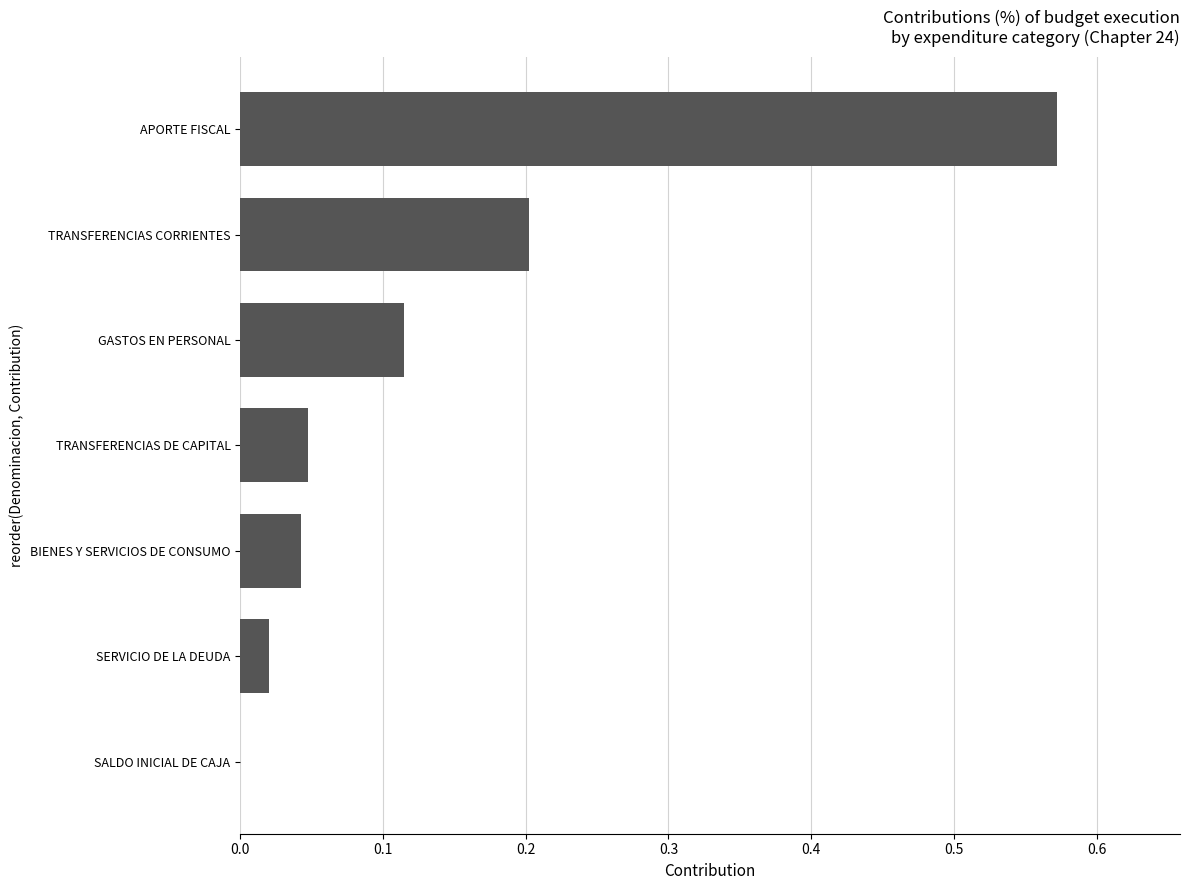

Count the number of categories in the chart.

7